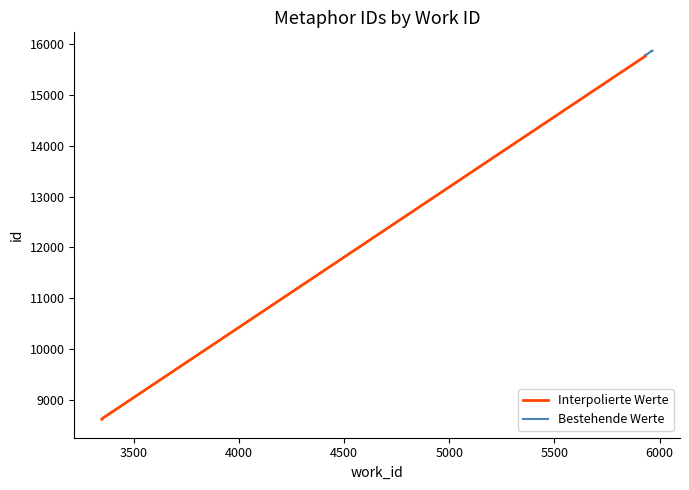

What is the difference between the id values at 5933 and 3347?

7153